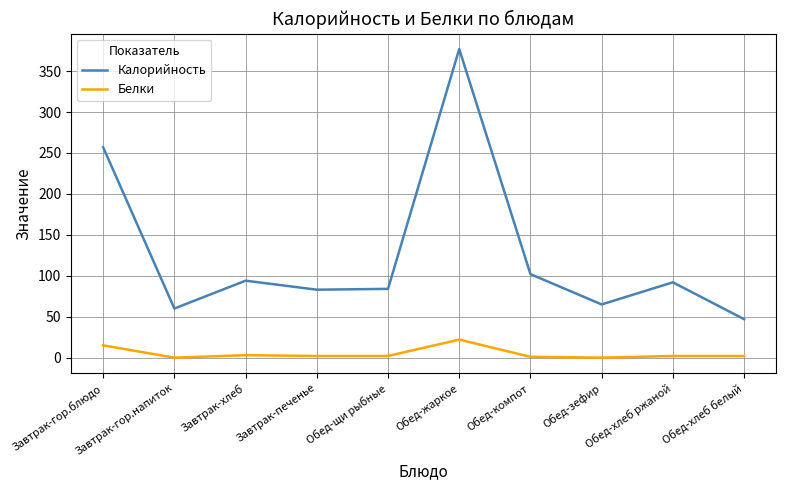

Between Завтрак-гор.блюдо and Обед-зефир, which series saw the biggest shift?

Калорийность